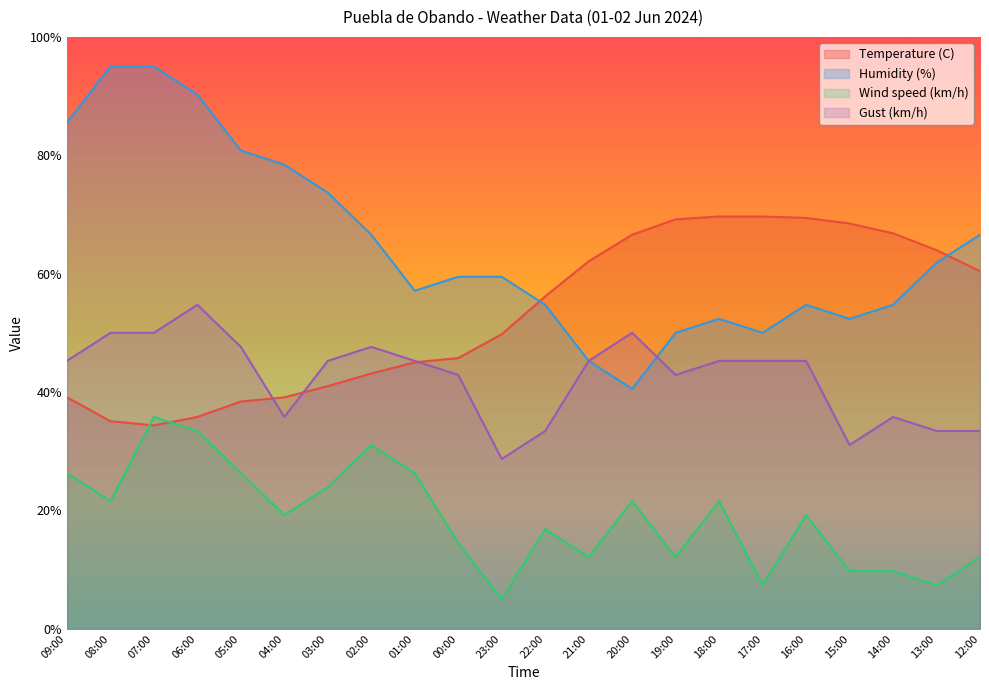

Between 00:00 and 13:00, which series saw the biggest shift?

Temperature (C)